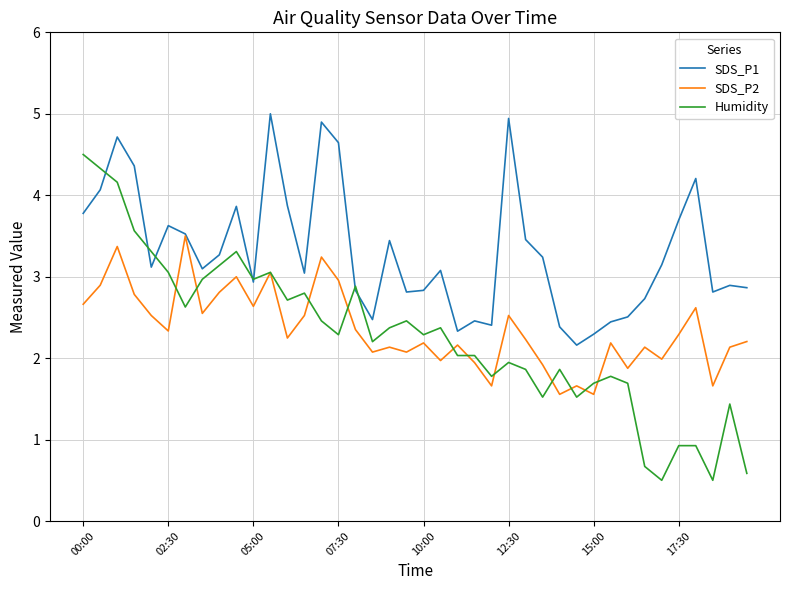

Which series has the largest total across all categories?

SDS_P1